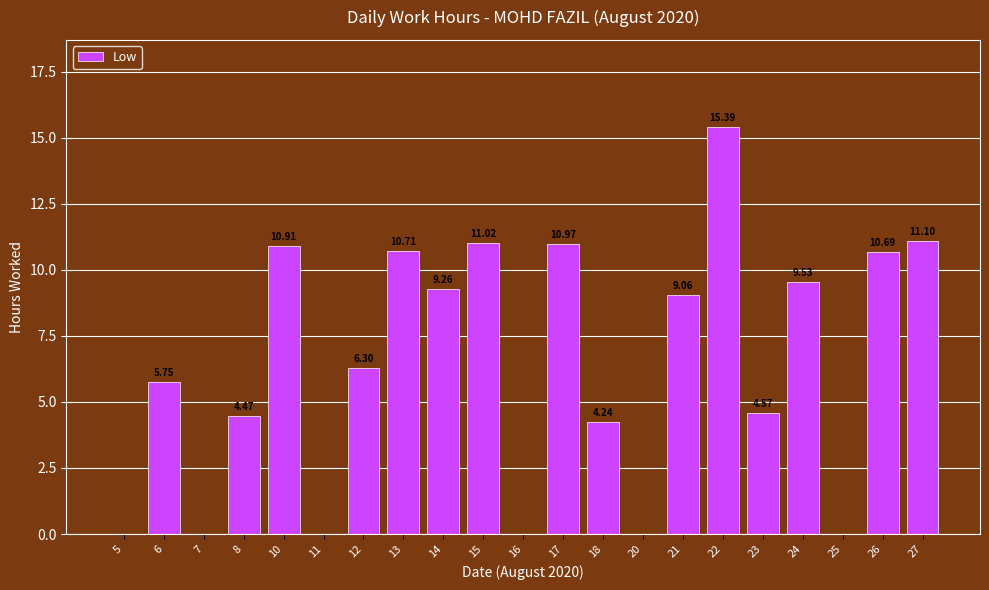

What is the change in value from 5 to 13?

+10.7